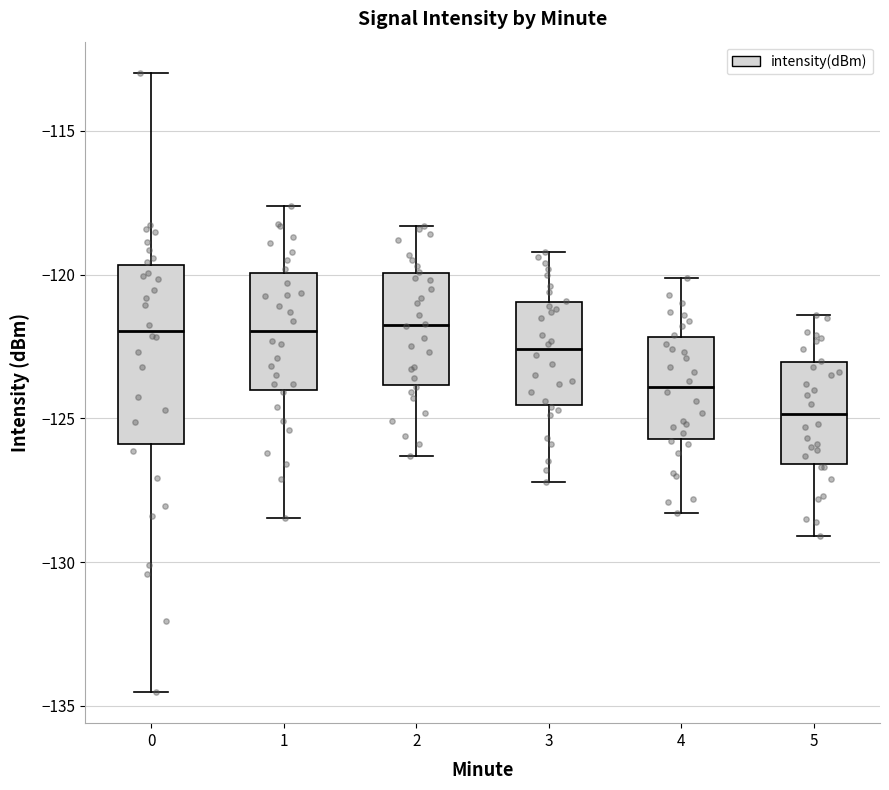

Which box has the lowest median line?

5